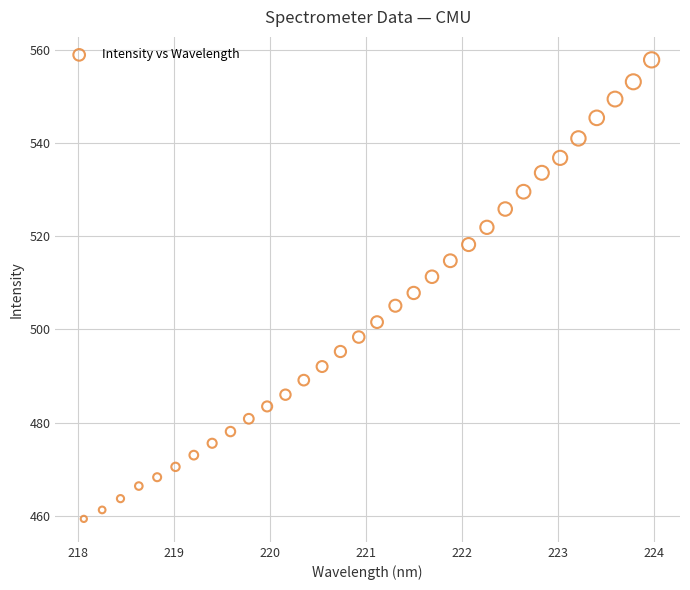

What is the range of X values (max minus min)?

5.9